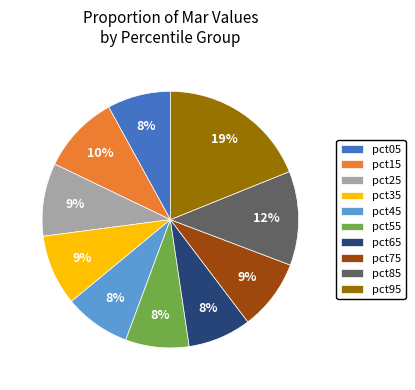

Is the sum of pct35 and pct65 greater than half?

No